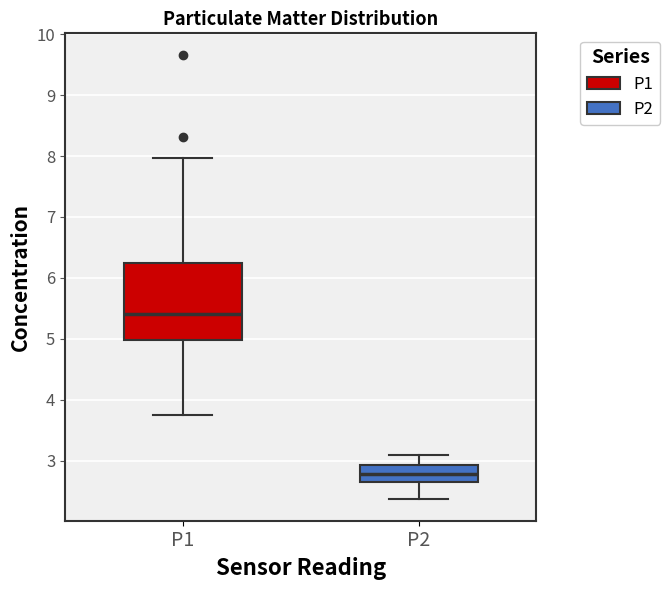

Reading left to right, transcribe this box plot: for each box, give where its median line is, the range the box spans, and where its two whiskers end, as read against the y-axis. The values are not printed on the chart, so give them approximately, as read against the axis.

P1: median 5.4, box 5.0 to 6.2, whiskers 3.8 to 8.0
P2: median 2.8, box 2.6 to 2.9, whiskers 2.4 to 3.1